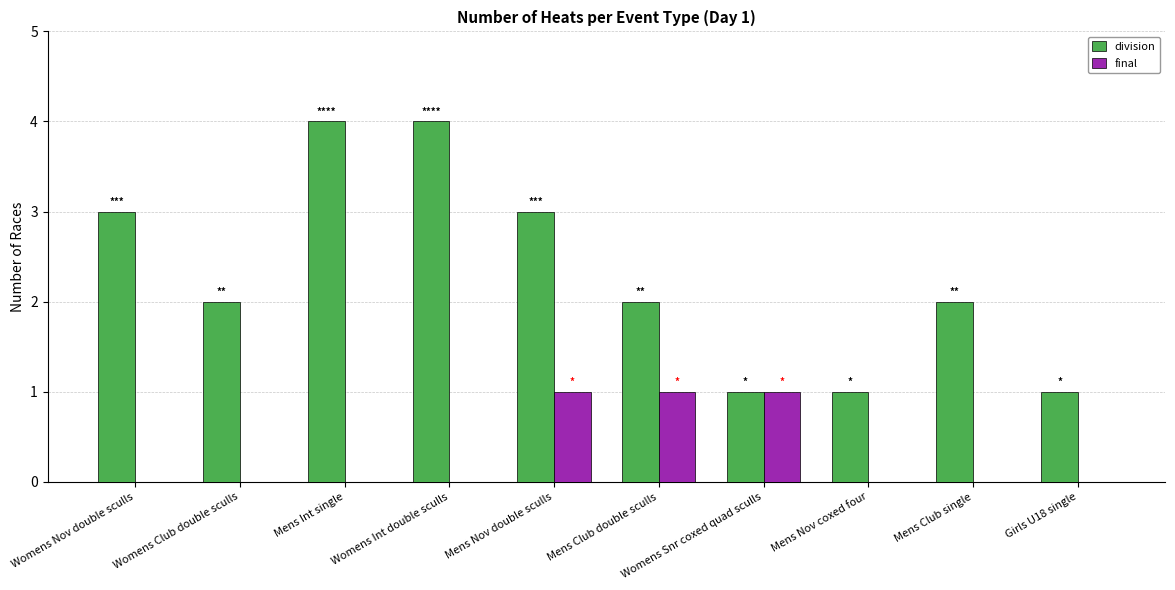

What is the maximum value shown in the chart?

4